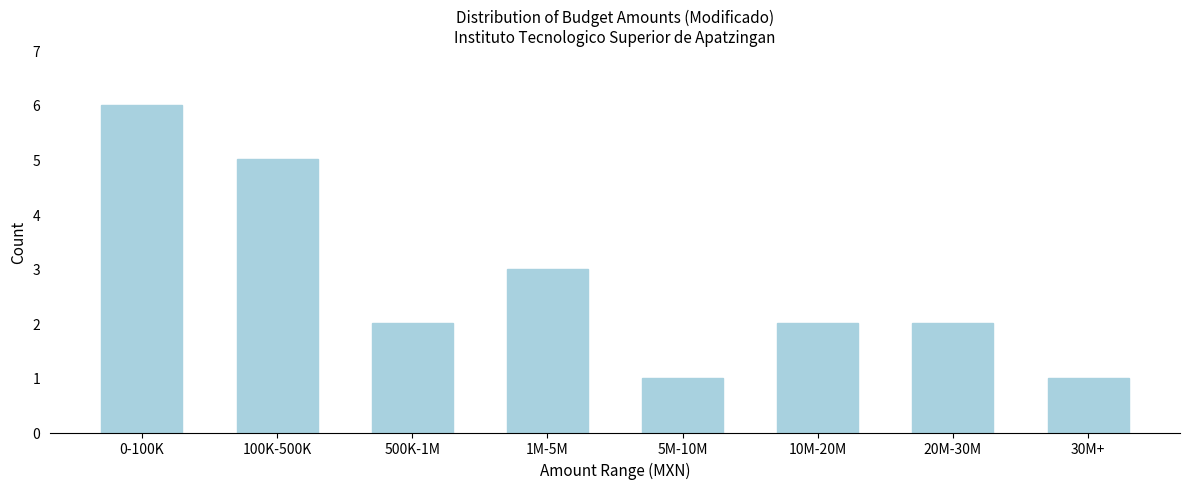

Reading left to right, what are all the values shown in this chart?

0-100K=6	100K-500K=5	500K-1M=2	1M-5M=3	5M-10M=1	10M-20M=2	20M-30M=2	30M+=1